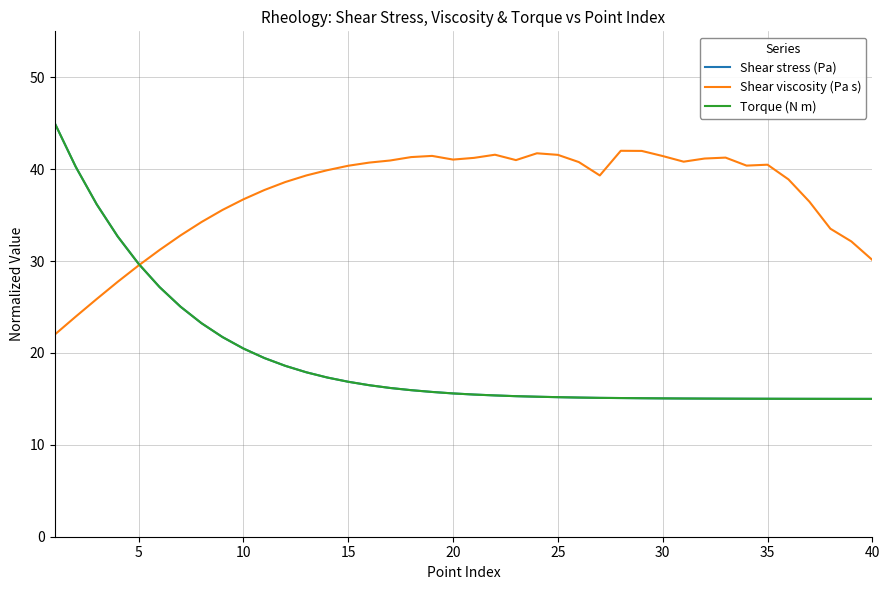

What is the maximum value shown in the chart?

45.0